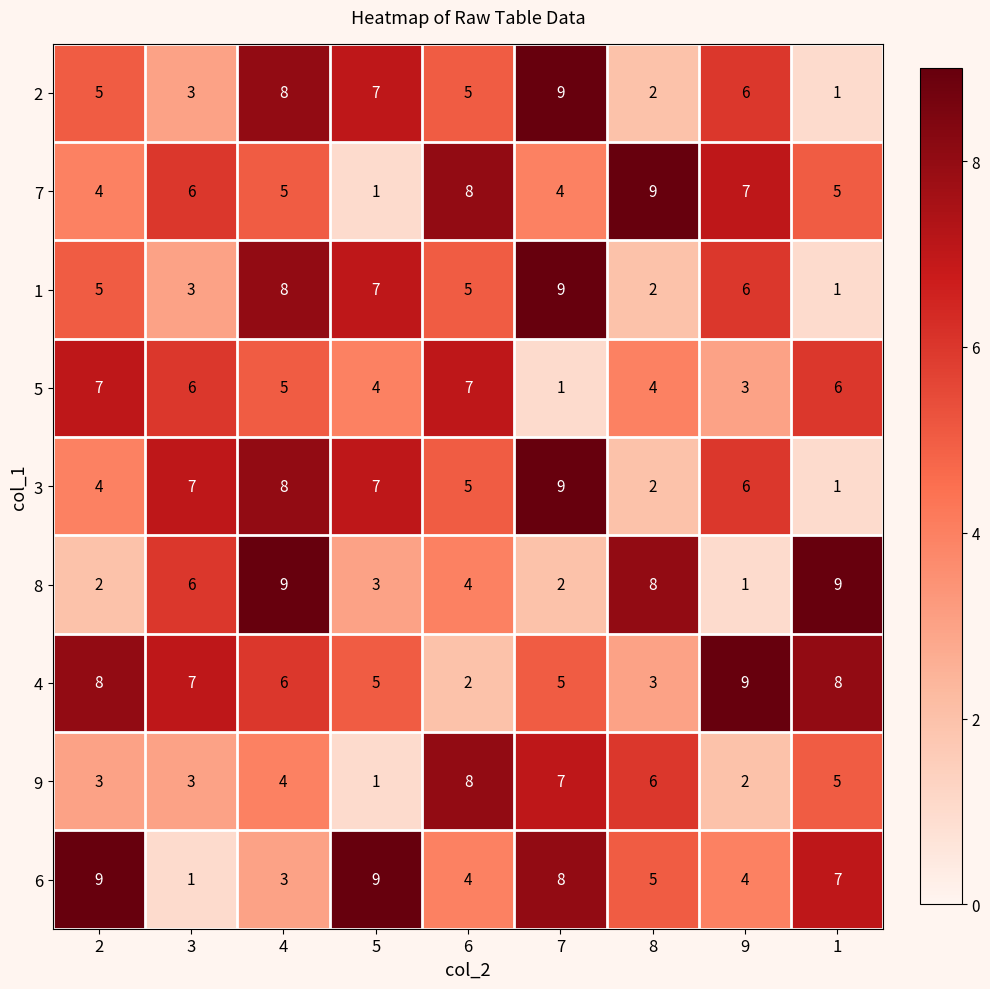

What is the average value of the 8 series?

5